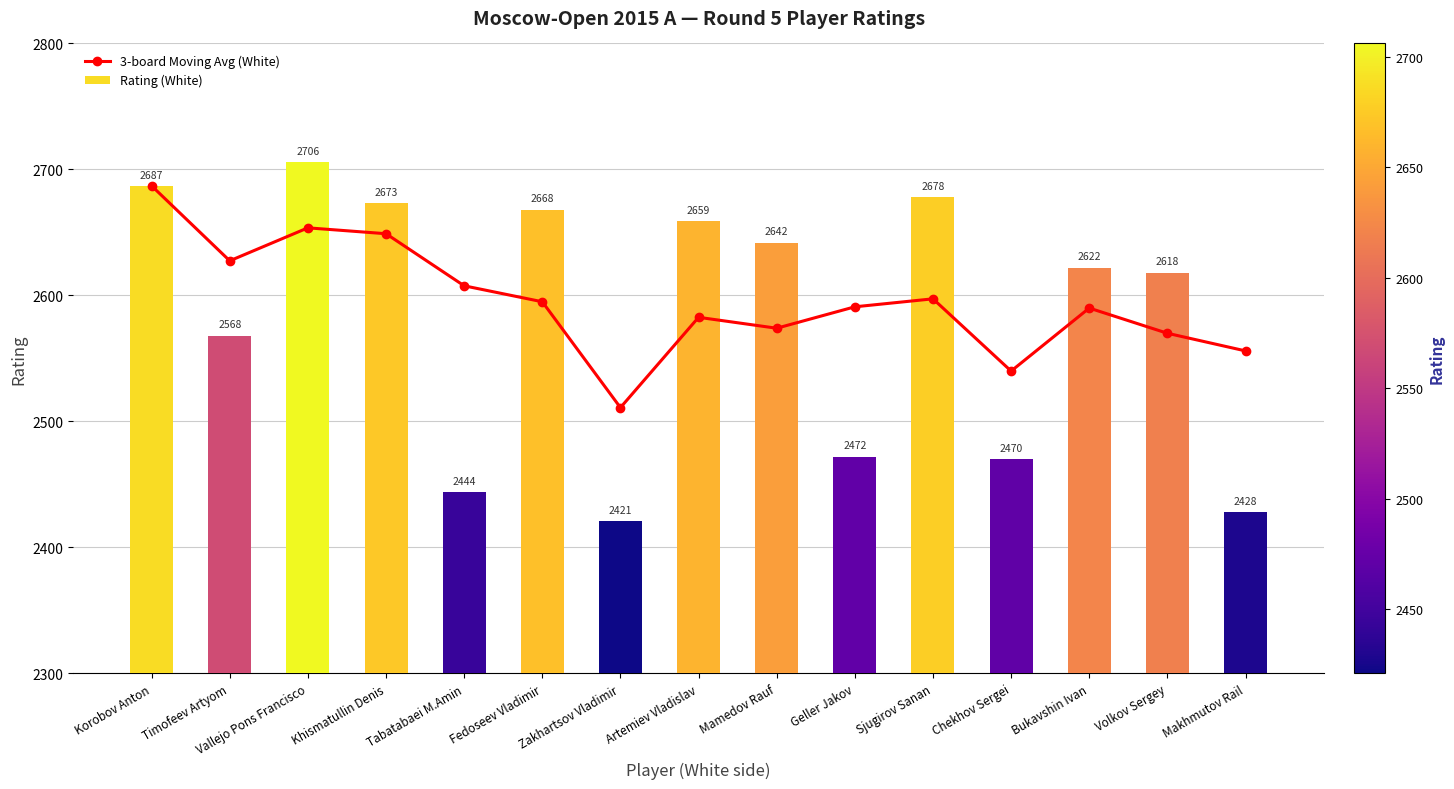

Reading left to right, extract all data points from this chart.

3-board Moving Avg (White): Korobov Anton=2687.0	Timofeev Artyom=2627.5	Vallejo Pons Francisco=2653.7	Khismatullin Denis=2649.0	Tabatabaei M.Amin=2607.7	Fedoseev Vladimir=2595.0	Zakhartsov Vladimir=2511.0	Artemiev Vladislav=2582.7	Mamedov Rauf=2574.0	Geller Jakov=2591.0	Sjugirov Sanan=2597.3	Chekhov Sergei=2540.0	Bukavshin Ivan=2590.0	Volkov Sergey=2570.0	Makhmutov Rail=2556.0
Rating (White): Korobov Anton=2687.0	Timofeev Artyom=2568.0	Vallejo Pons Francisco=2706.0	Khismatullin Denis=2673.0	Tabatabaei M.Amin=2444.0	Fedoseev Vladimir=2668.0	Zakhartsov Vladimir=2421.0	Artemiev Vladislav=2659.0	Mamedov Rauf=2642.0	Geller Jakov=2472.0	Sjugirov Sanan=2678.0	Chekhov Sergei=2470.0	Bukavshin Ivan=2622.0	Volkov Sergey=2618.0	Makhmutov Rail=2428.0